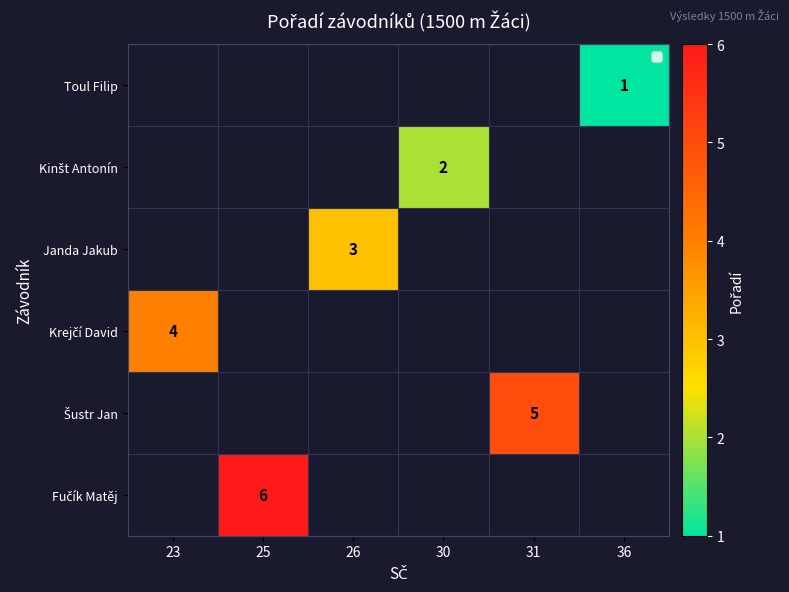

Which label corresponds to the largest value in the chart?

25